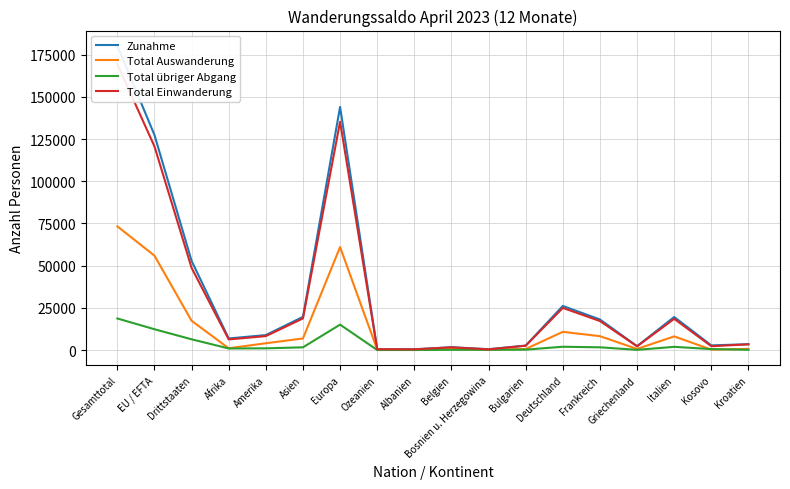

Which series has the largest total across all categories?

Zunahme